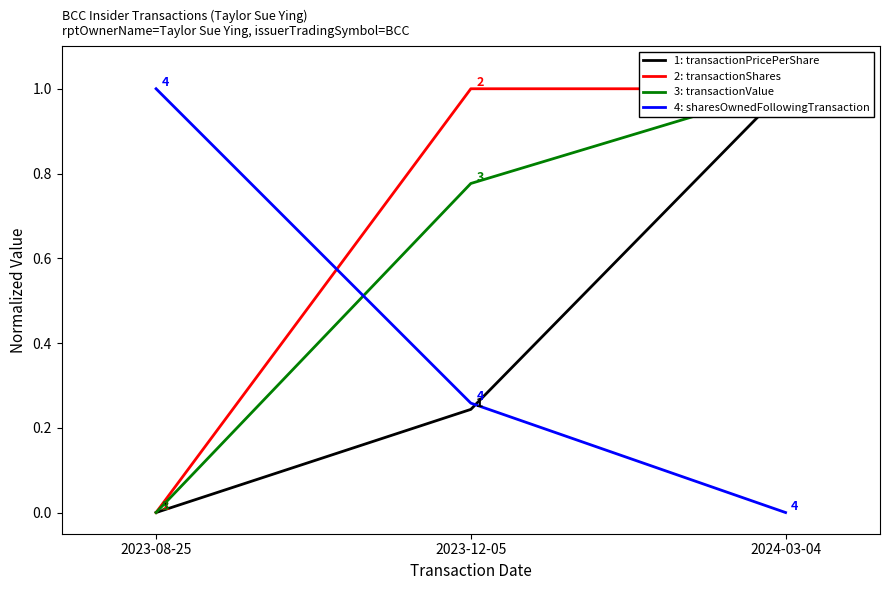

What are all the series names shown in the legend?

1: transactionPricePerShare, 2: transactionShares, 3: transactionValue, 4: sharesOwnedFollowingTransaction